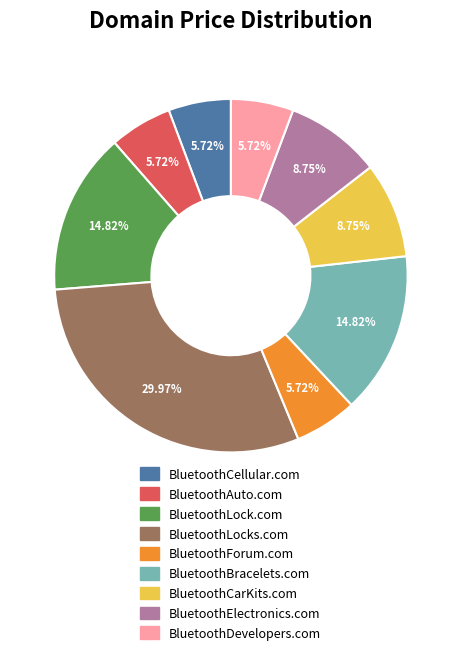

Does BluetoothLock.com account for over 50% of the chart?

No